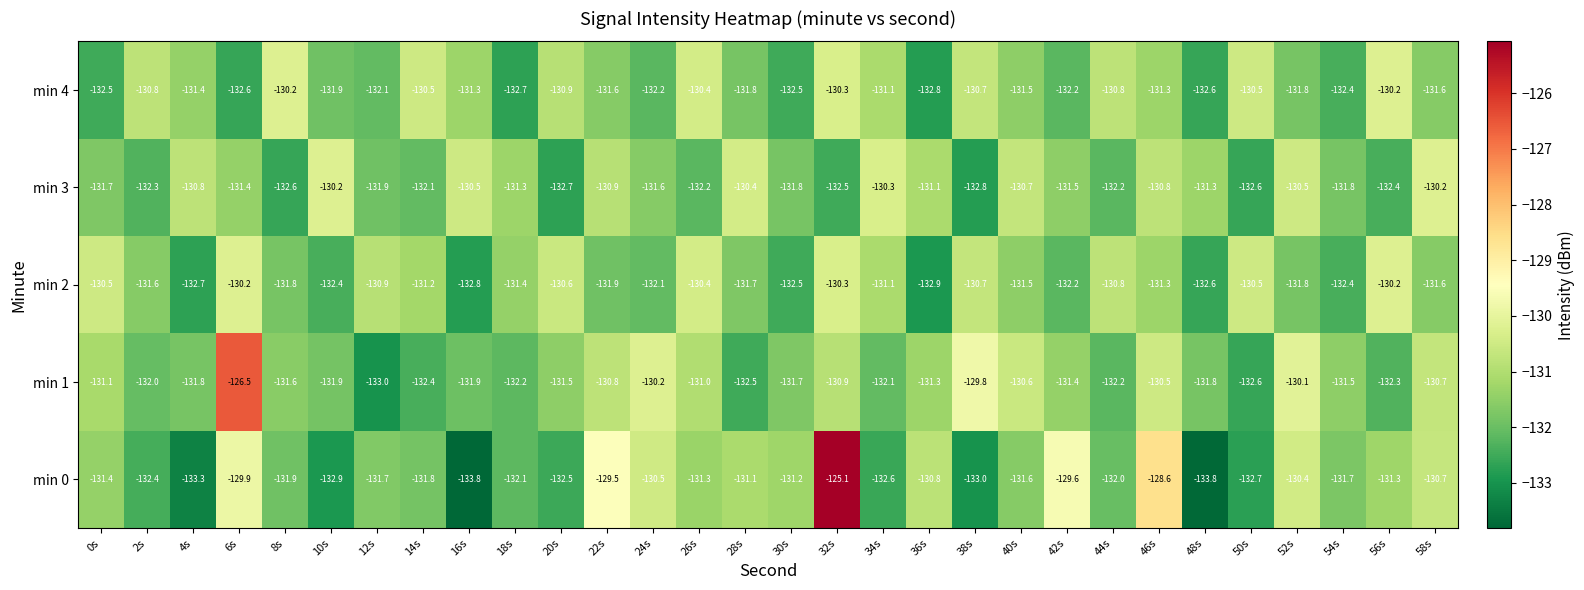

What value does the min 2 series have at 54s?

-132.4